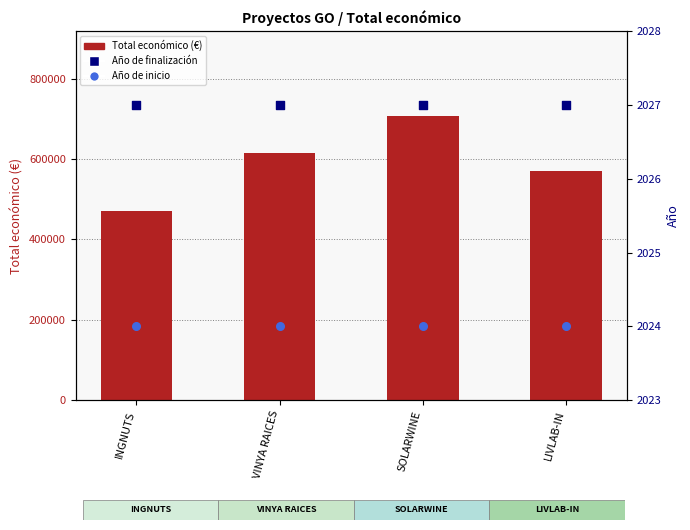

Which series contains the lowest Y value?

Año de inicio